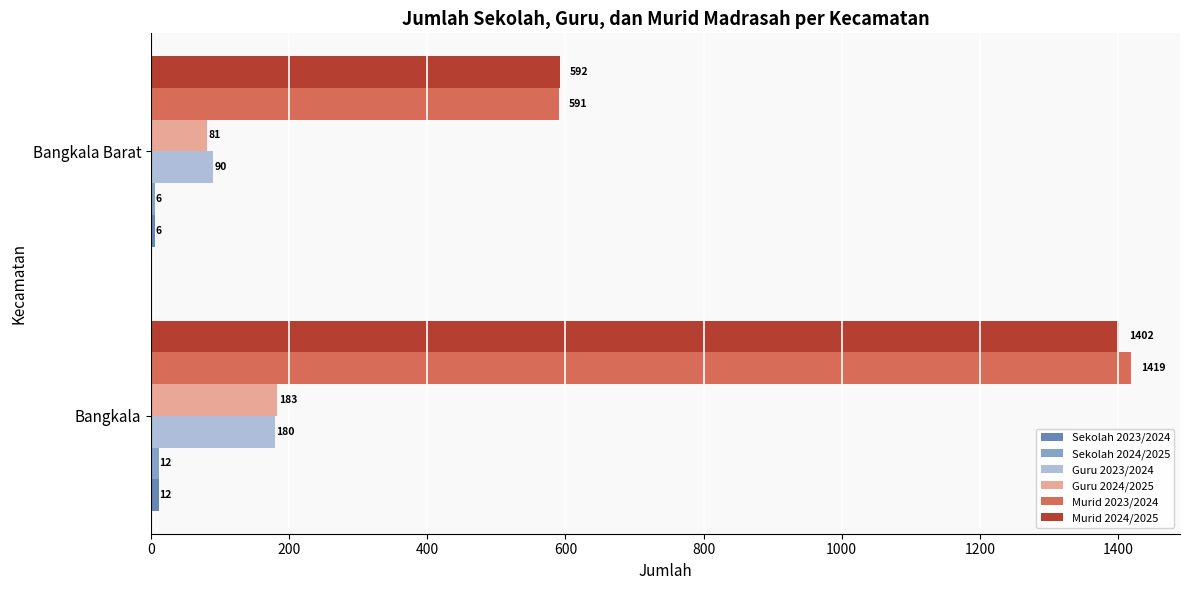

At which label does Guru 2024/2025 reach its minimum?

Bangkala Barat